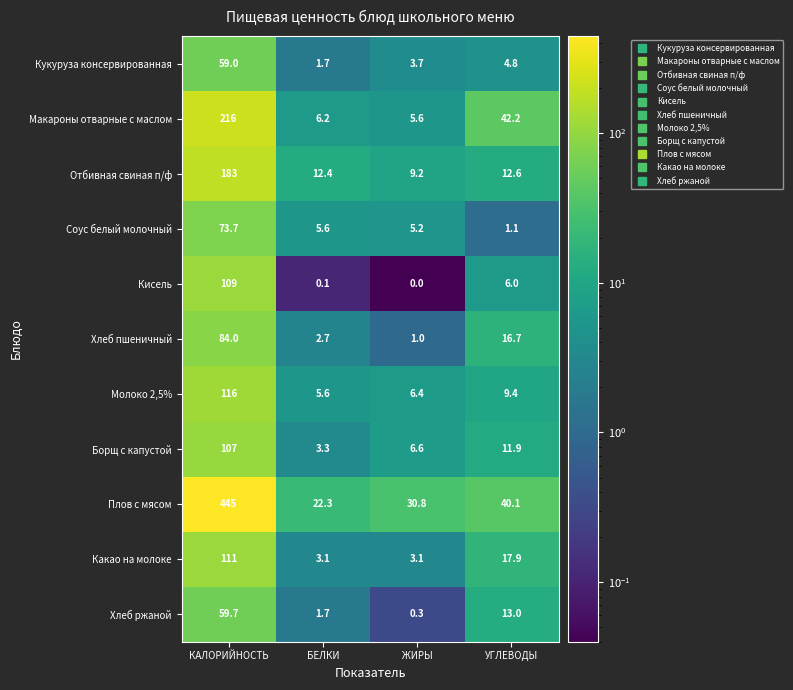

What is the difference between the maximum and minimum values in the Молоко 2,5% series?

110.4